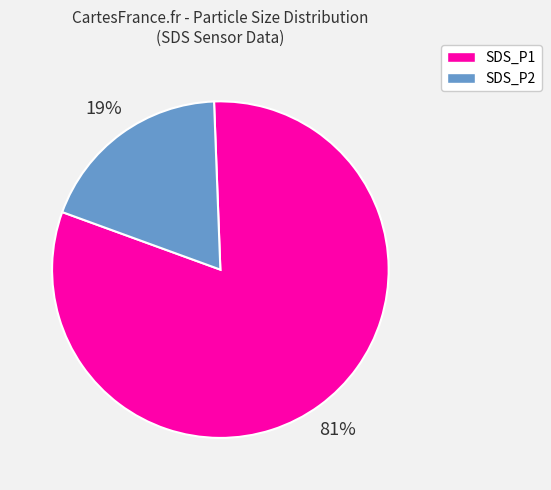

Is it true that SDS_P1 is 71% of the pie?

False